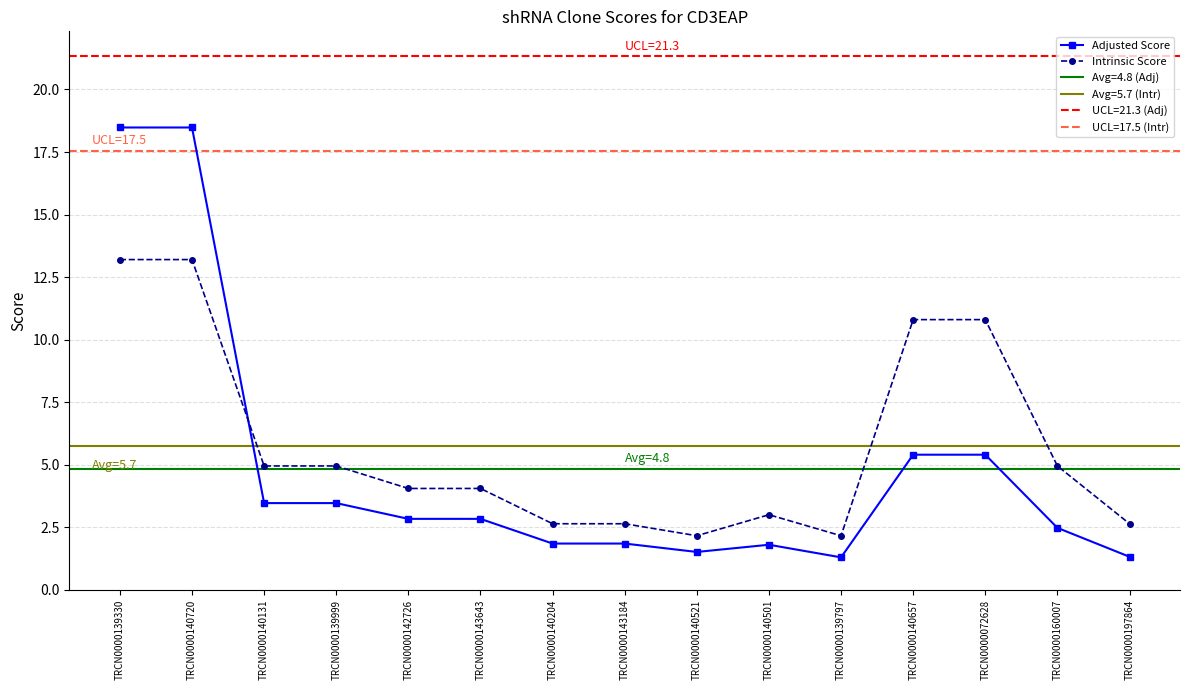

Rank the series by their maximum value, from lowest to highest.

Intrinsic Score, Adjusted Score